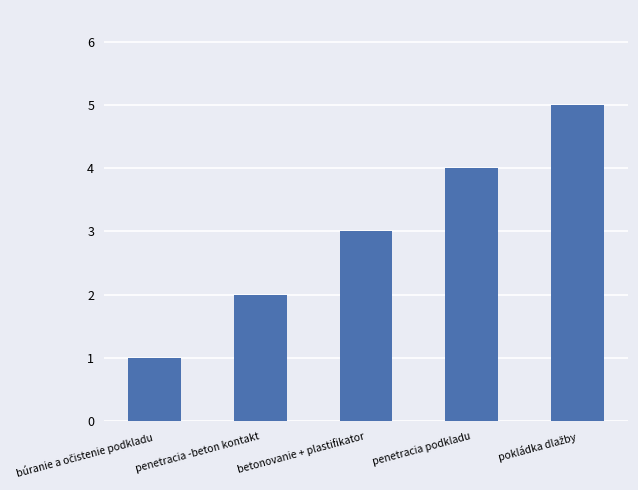

How many categories are shown in the chart?

5